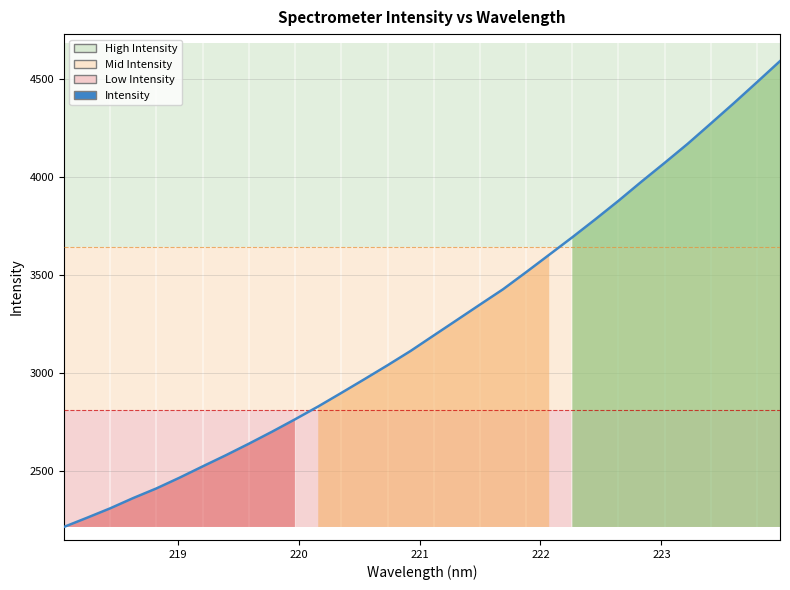

What is the sum of all values?

103684.9